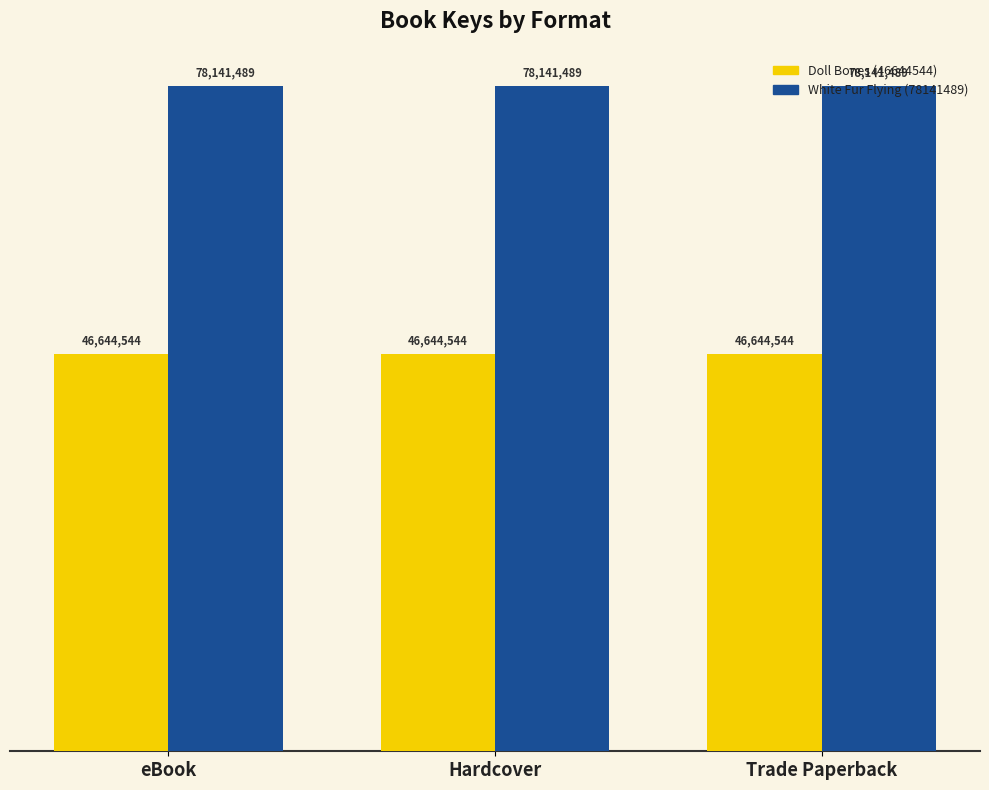

Is it true that White Fur Flying (78141489) equals 131144652 at eBook?

False